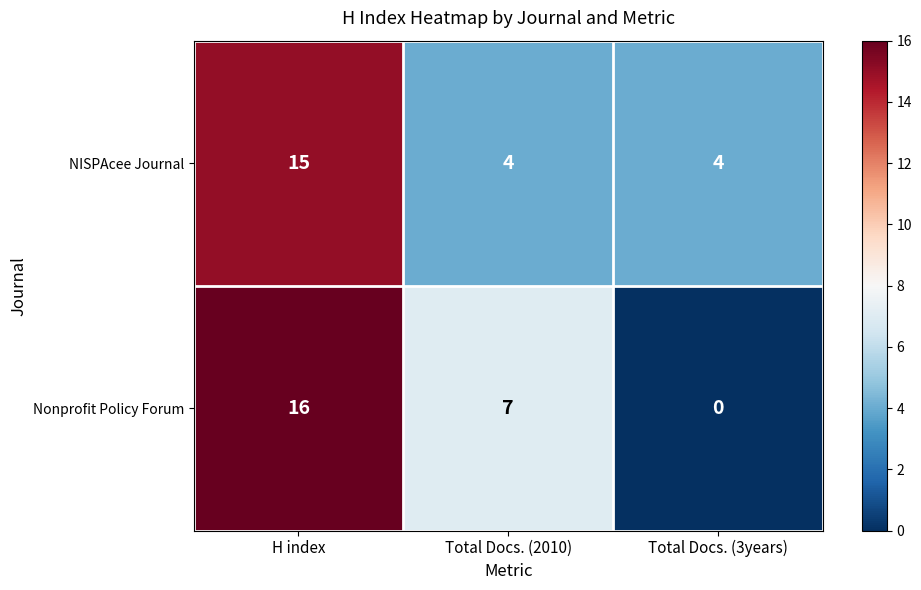

What is the sum of the NISPAcee Journal values at H index and Total Docs. (3years)?

19